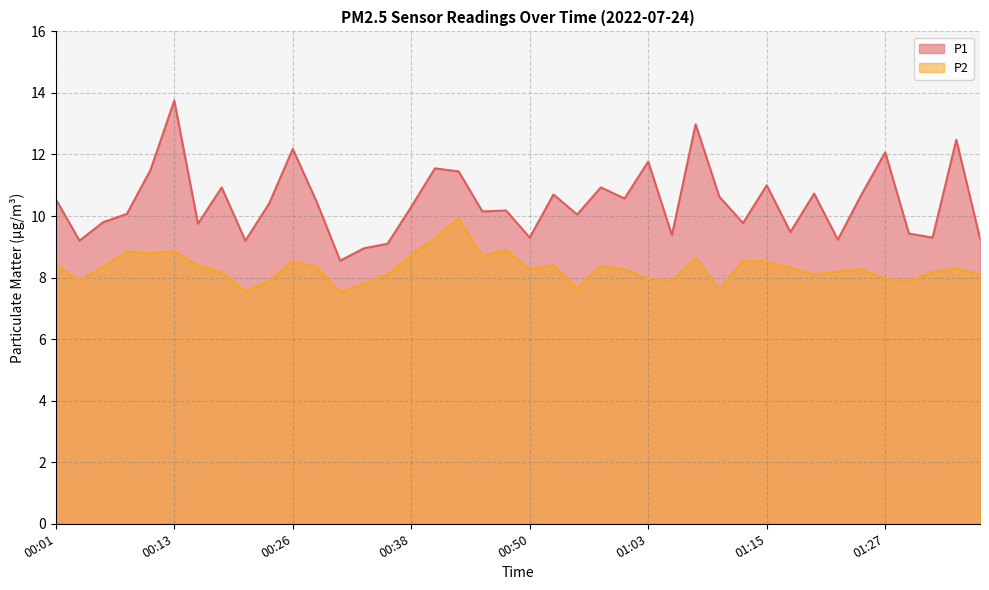

What is the label of the 31st point from the right?

00:23